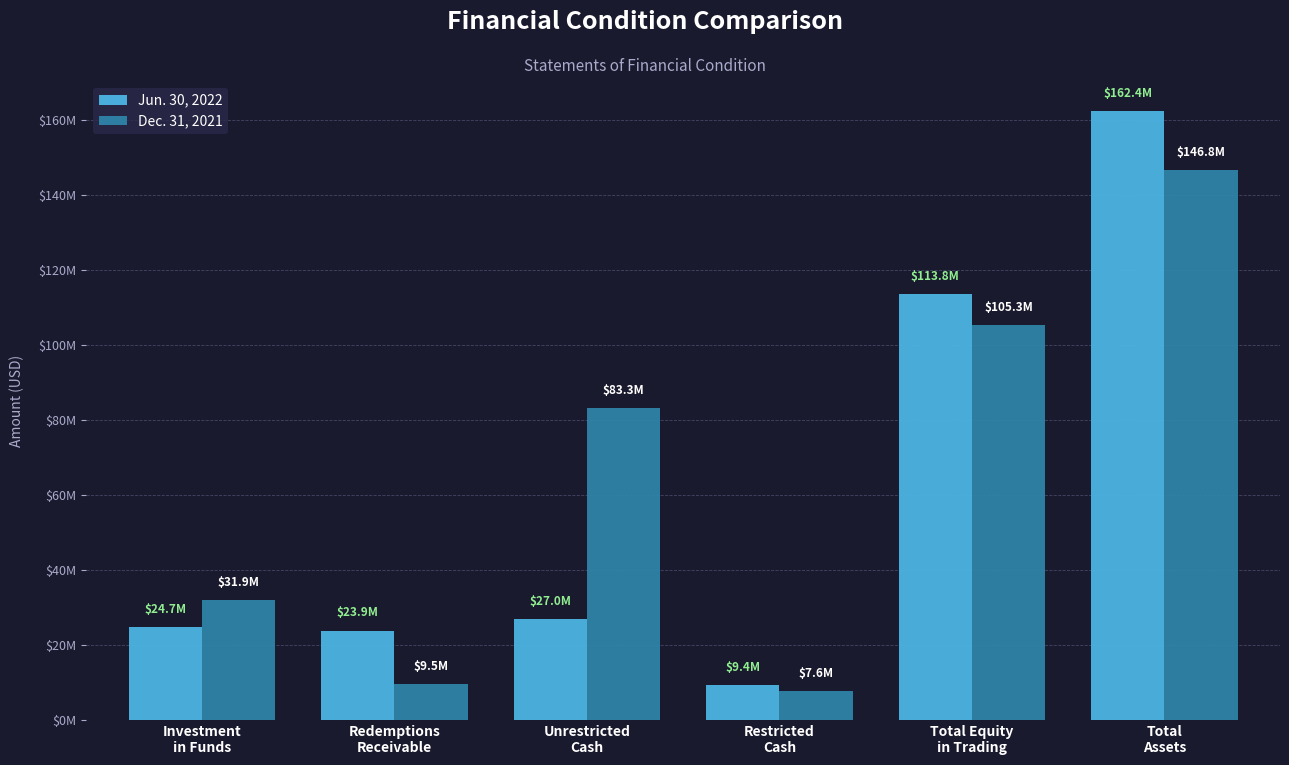

Is it true that Jun. 30, 2022 equals 23867182 at Redemptions
Receivable?

True